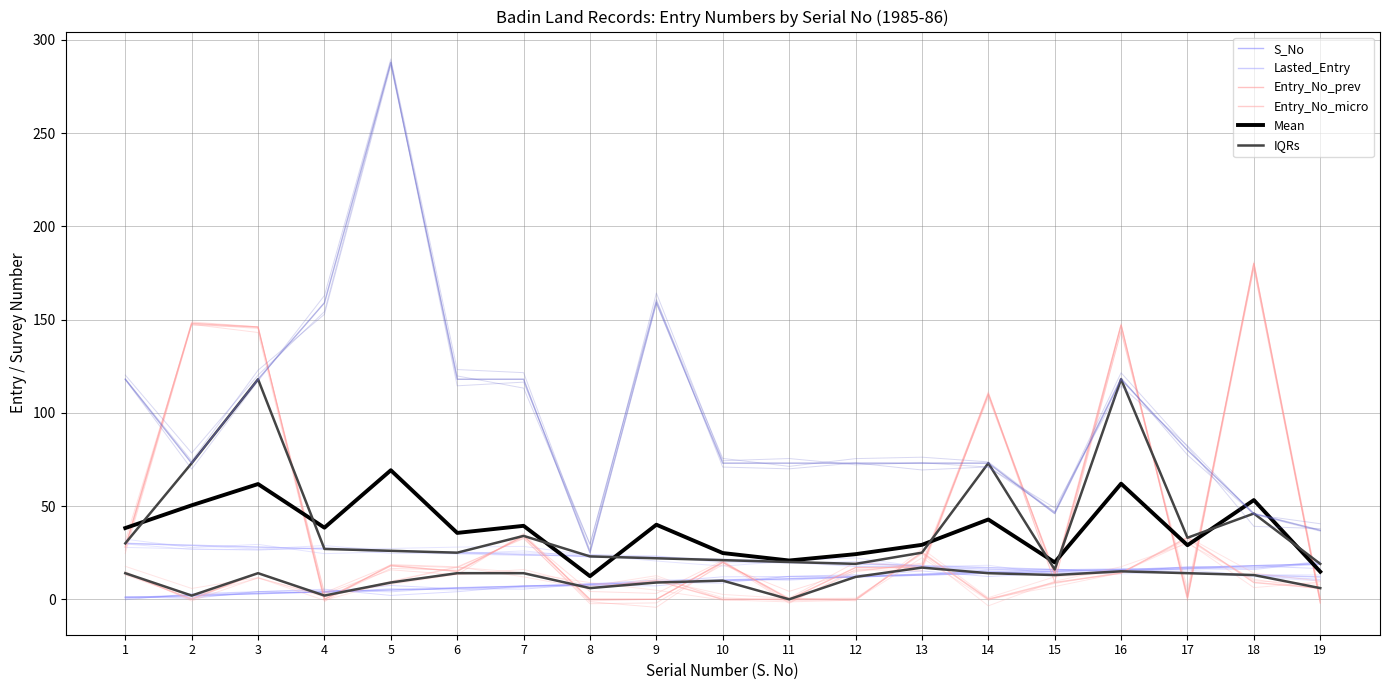

What is the difference between the maximum and minimum values in the Survey_No series?

263